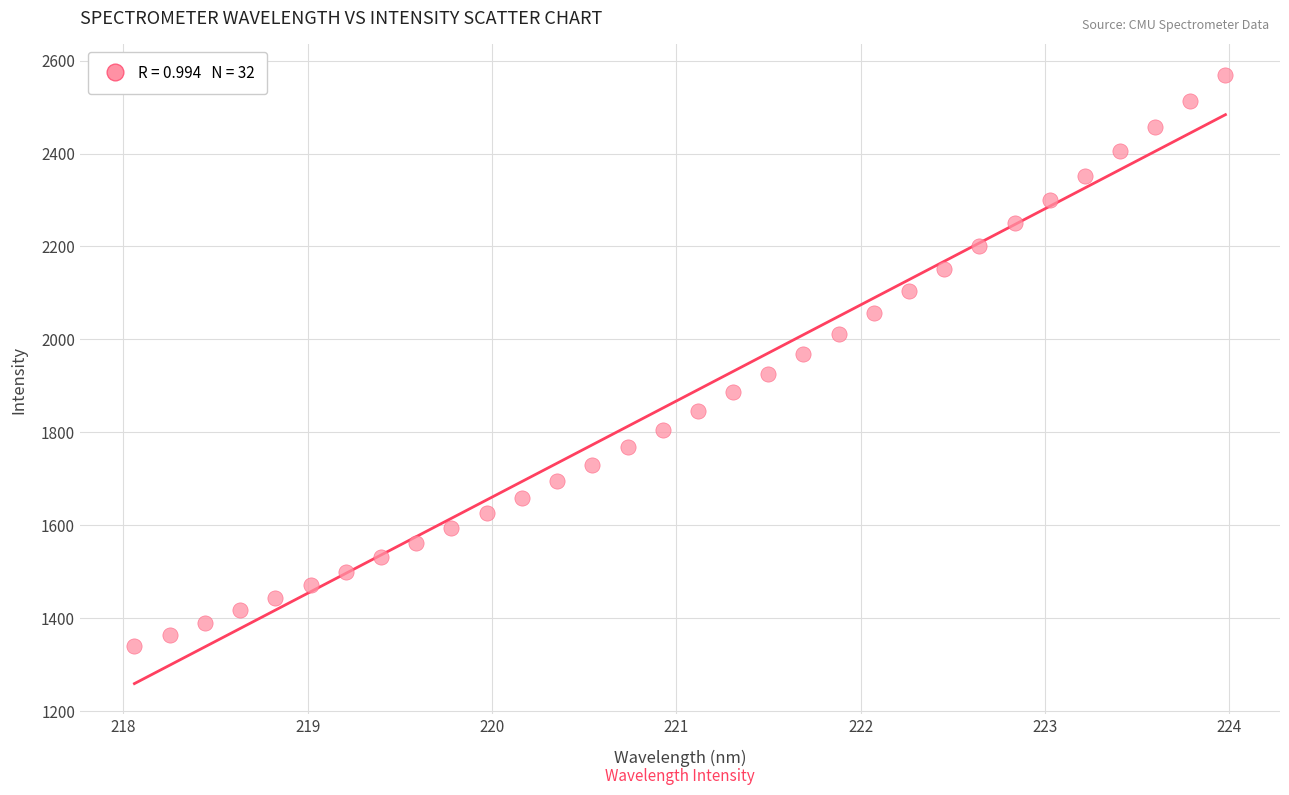

What is the range of X values (max minus min)?

5.9